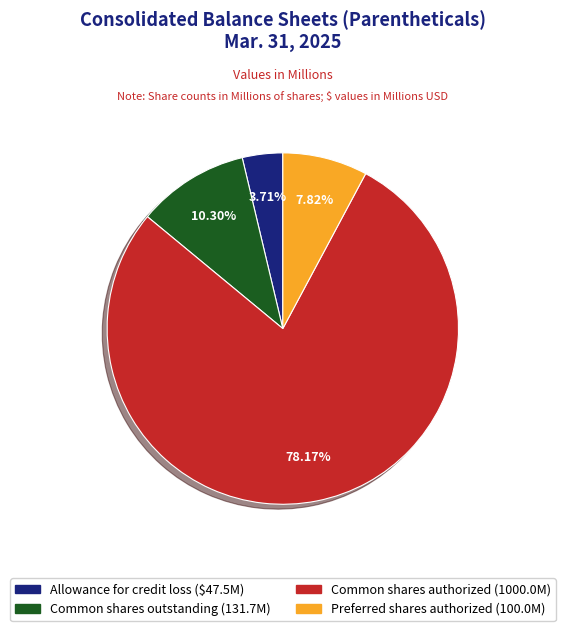

Does any single category account for the majority?

Yes